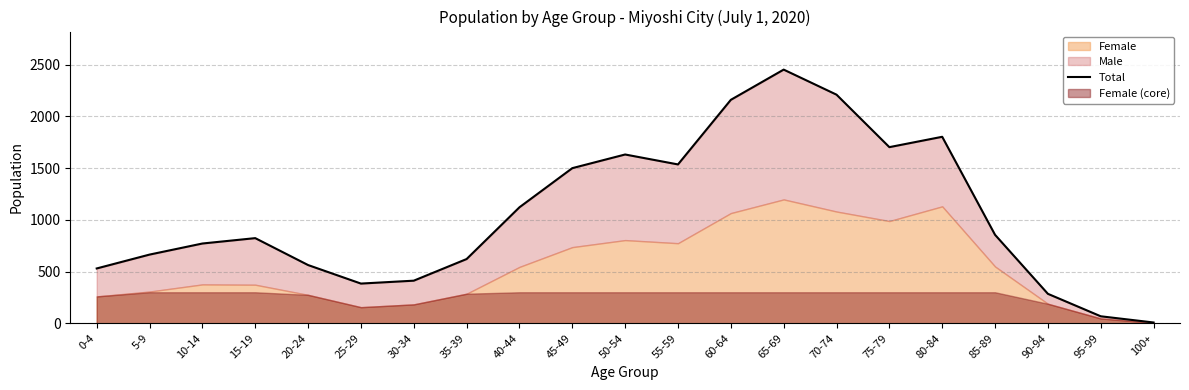

What is the average value?

1052